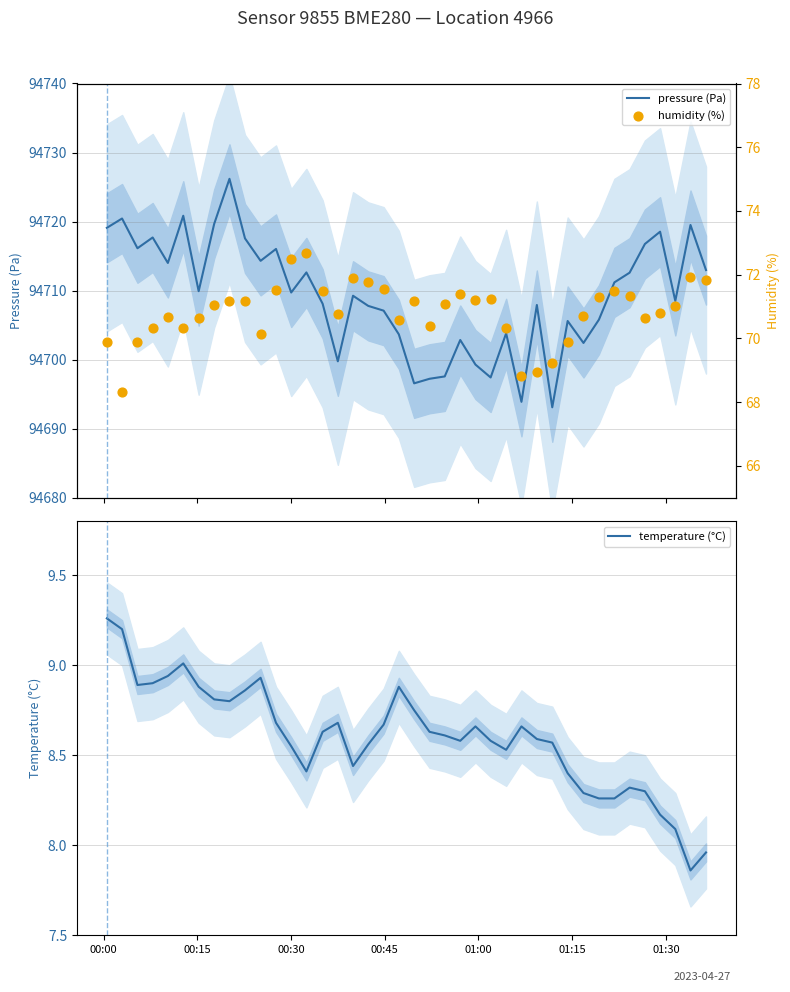

Which series contains the lowest Y value?

temperature (°C)